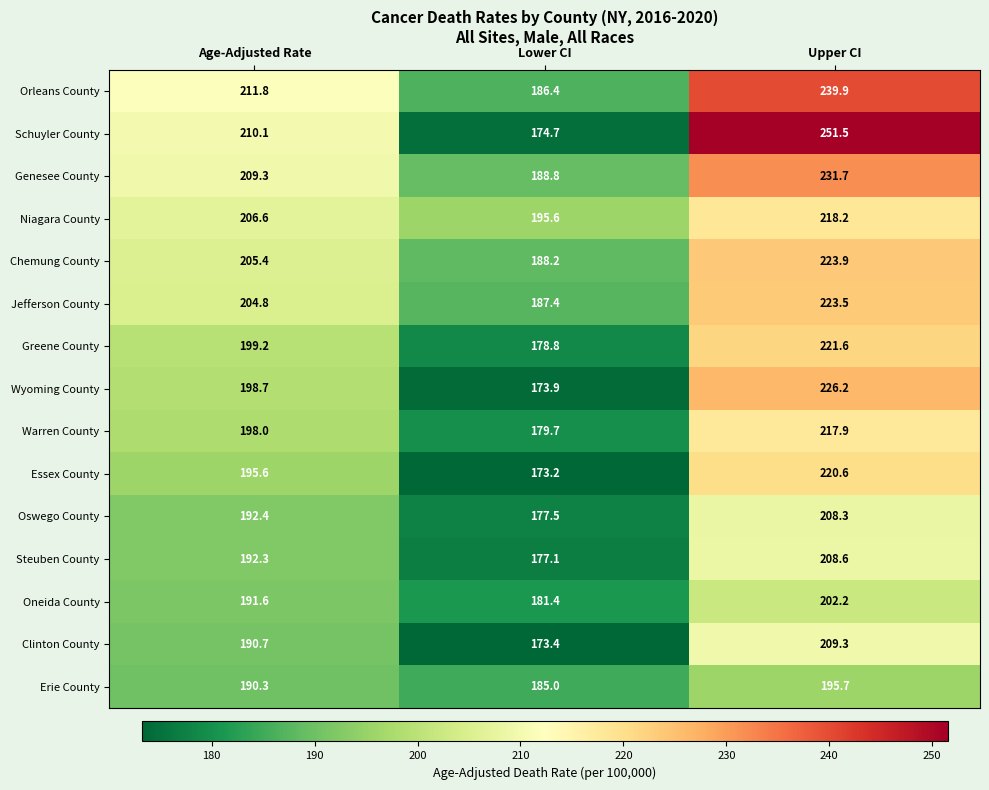

What is the sum of all Warren County values?

595.6